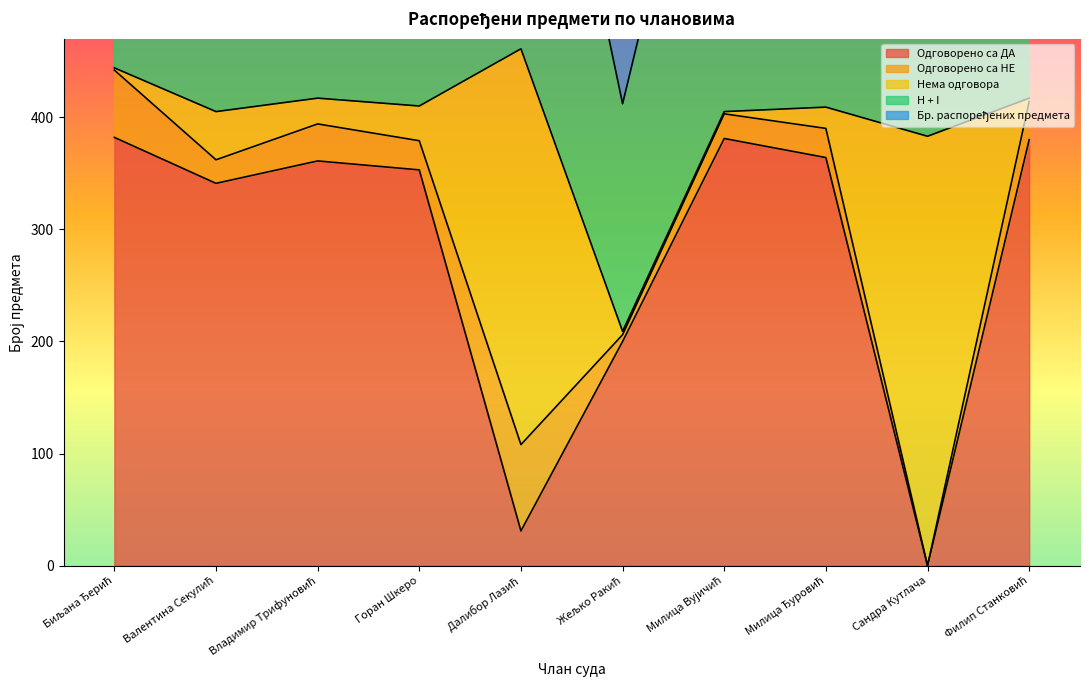

In Бр. распоређених предмета, how many points are lower than both neighbors (excluding endpoints)?

4